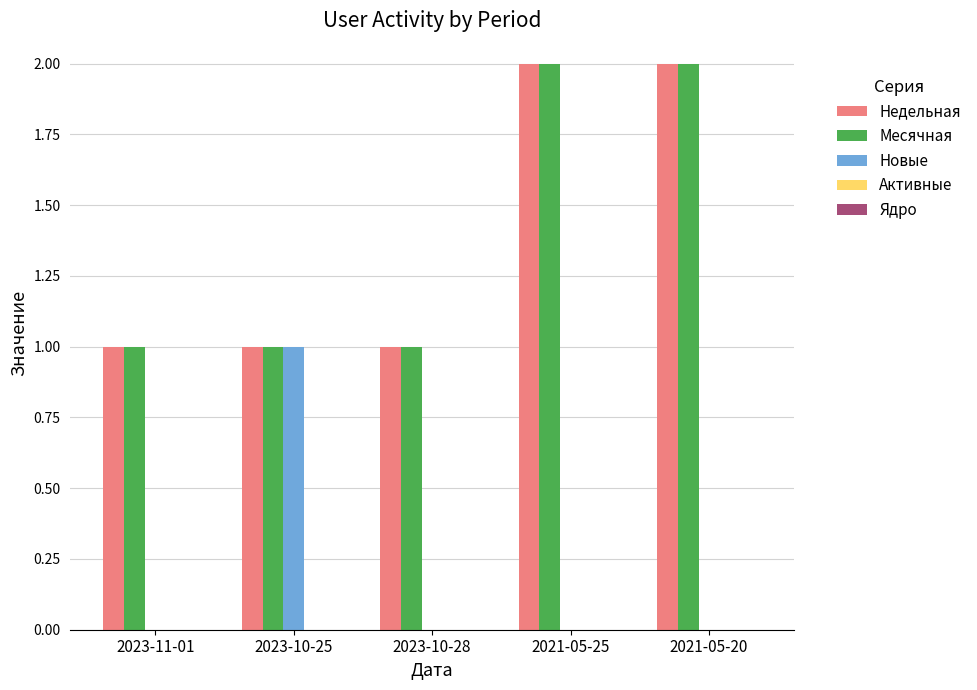

What is the sum of the Месячная values at 2021-05-25 and 2023-10-25?

3